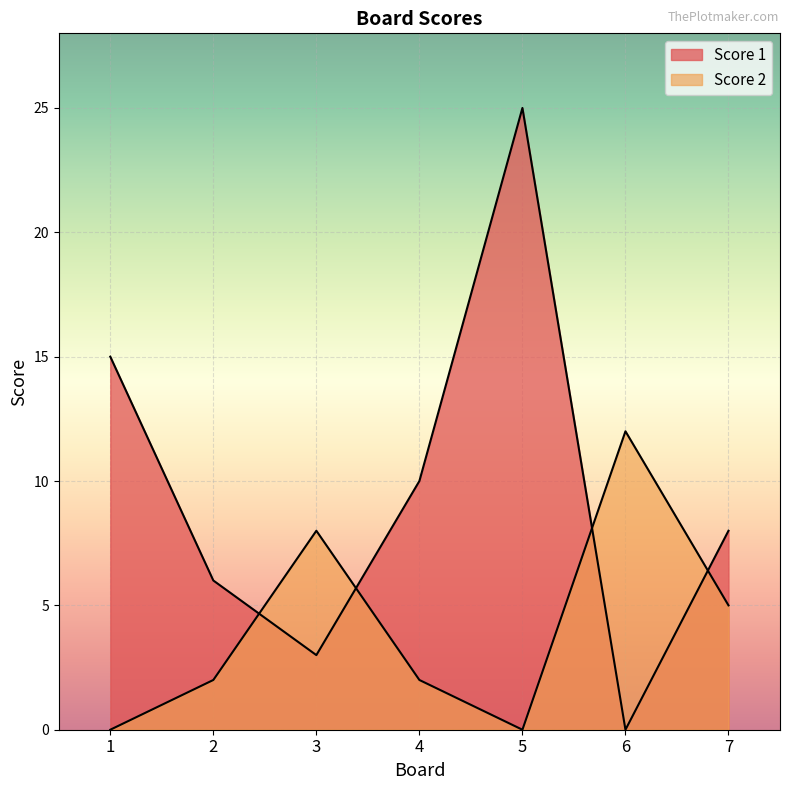

How many lines are shown in the chart?

2